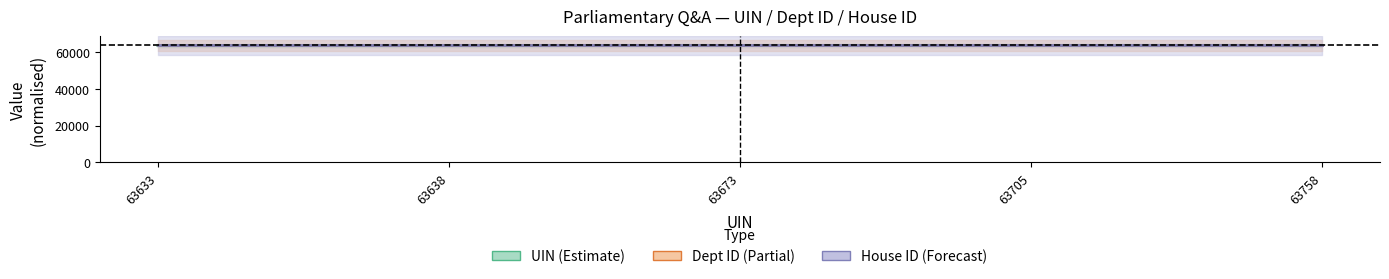

Reading left to right, list all the values displayed in this chart.

UIN (Estimate): 63633	63638	63673	63705	63758
Dept ID (Partial): 63758	63758	63758	63758	63758
House ID (Forecast): 63758	63758	63758	63758	63758